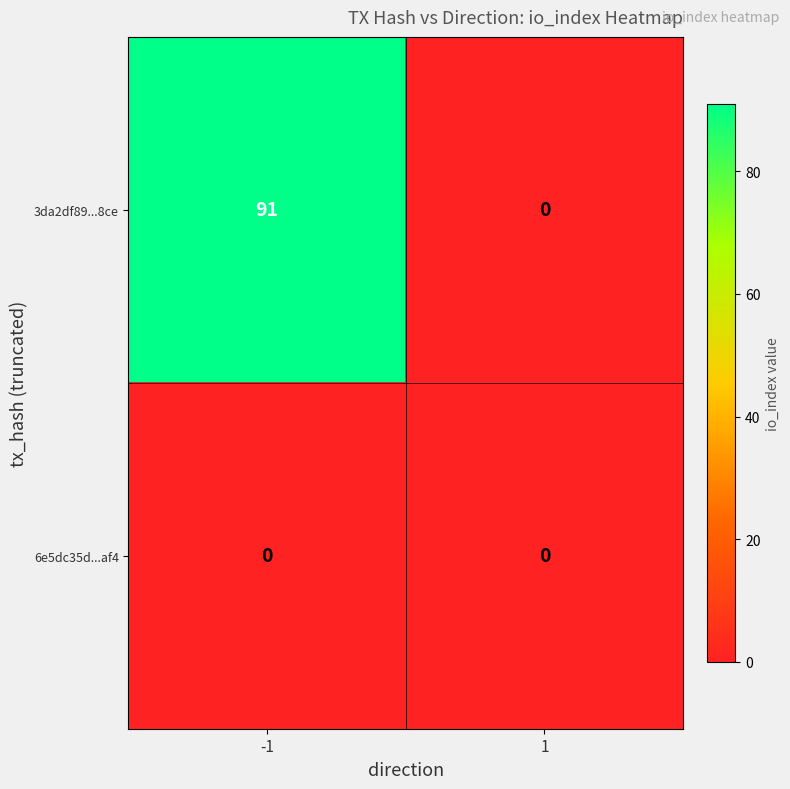

Which series has the largest total across all categories?

3da2df89...8ce